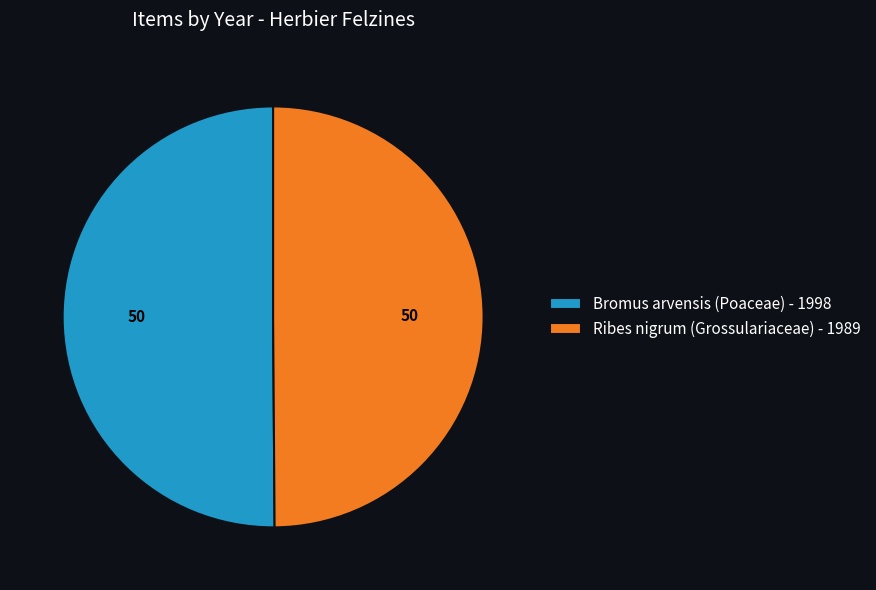

True or false: Bromus arvensis (Poaceae) - 1998 accounts for 39% of the total.

False